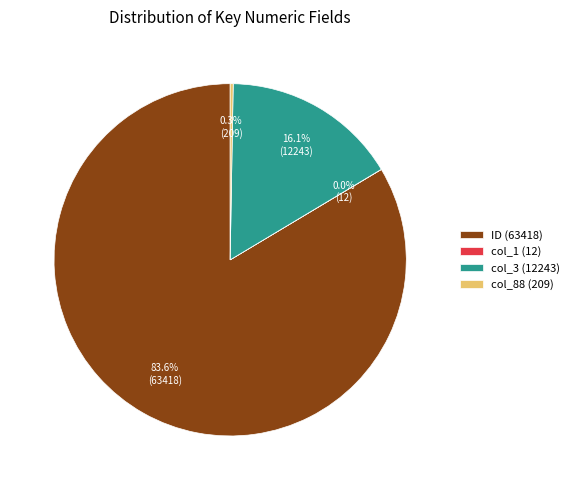

Does ID (63418) account for over 50% of the chart?

Yes